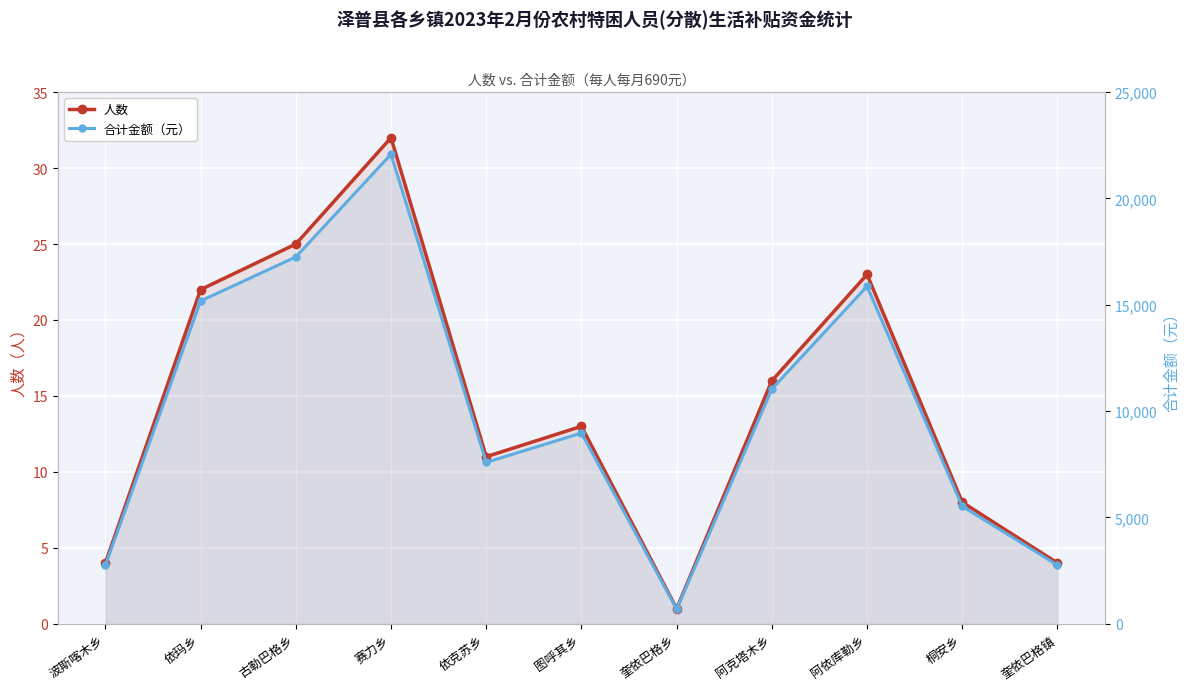

At 依玛乡, list the series in order from smallest to largest.

人数, 合计金额（元）